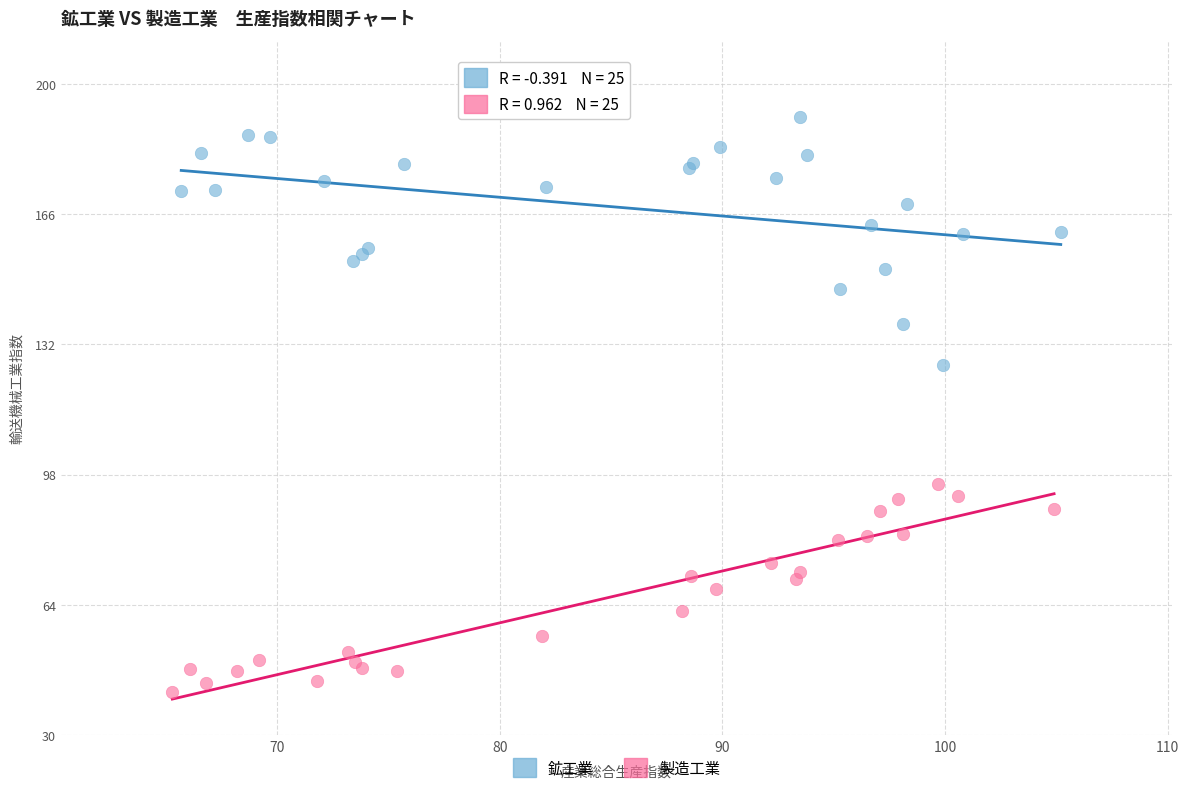

Which series reaches the minimum Y coordinate?

製造工業